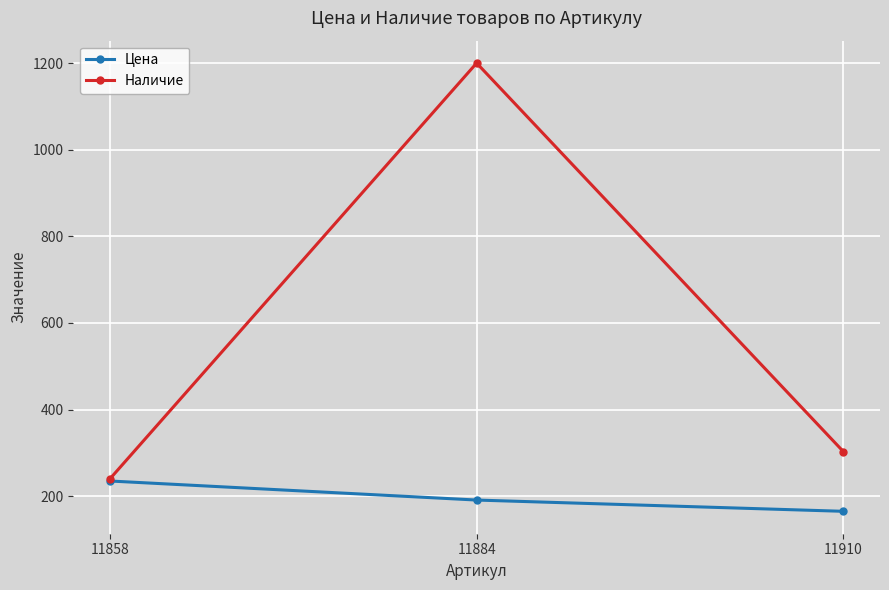

Rank the series by their maximum value, from highest to lowest.

Наличие, Цена